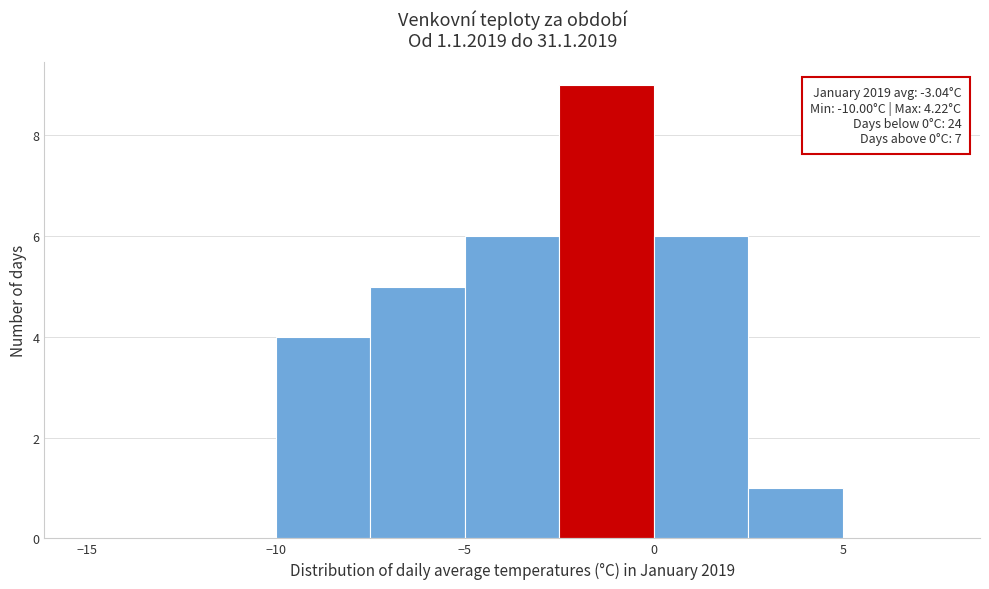

Which range on the x-axis has the tallest bar?

-2.5 to 0.0